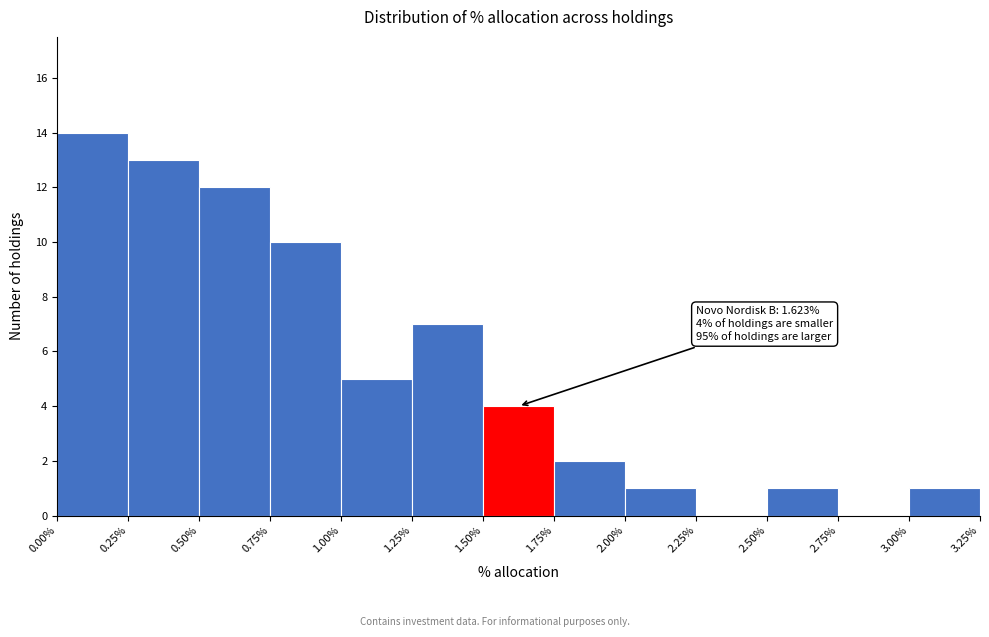

Over which range of the x-axis is the bar tallest?

0.00% to 0.25%